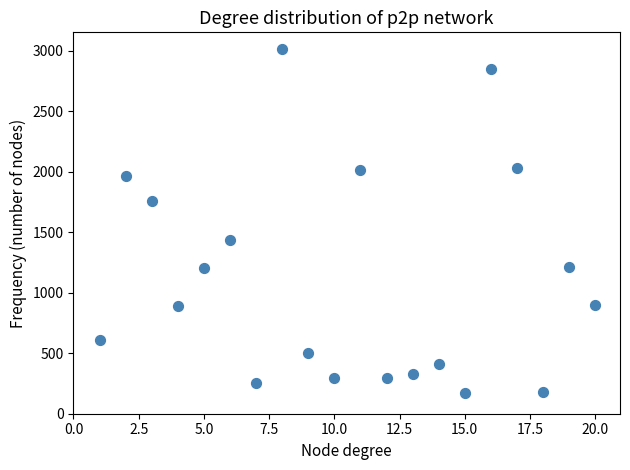

What is the range of X values (max minus min)?

19